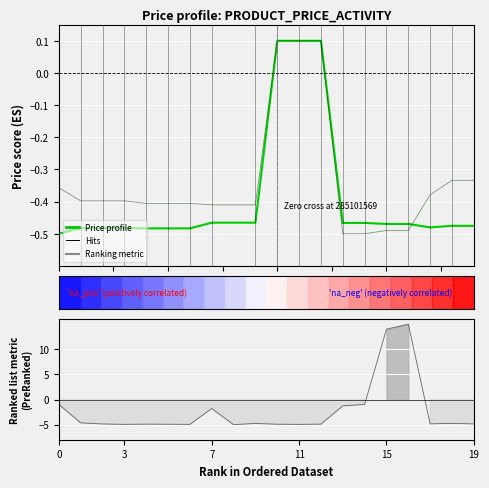

At which category is the sum across all series the highest?

10